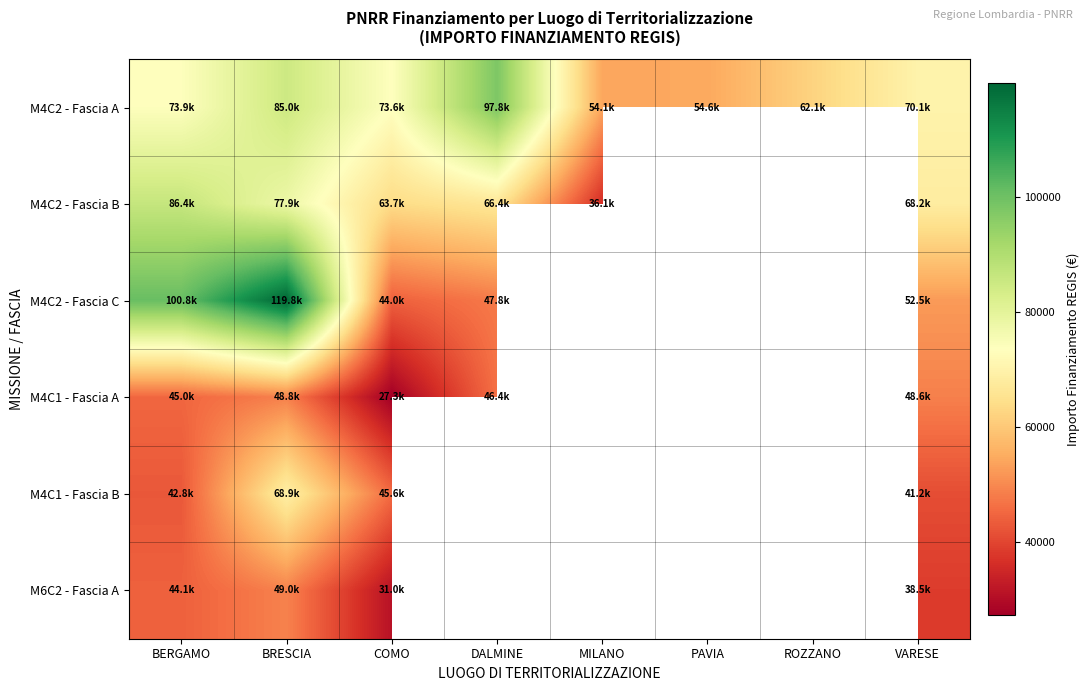

At which category does the chart reach its minimum across all series?

COMO